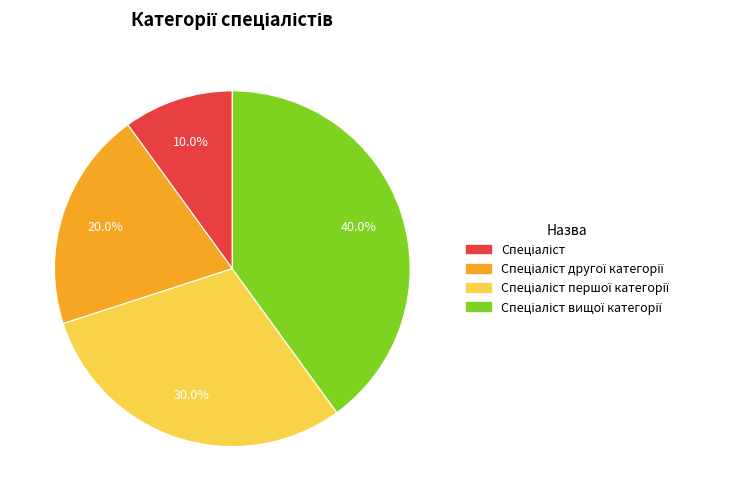

Is there any slice that represents more than half of the pie?

No